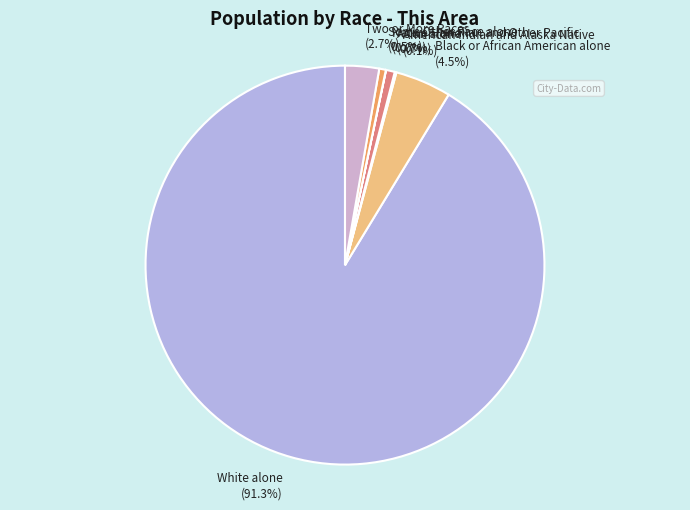

Does any single category account for the majority?

Yes